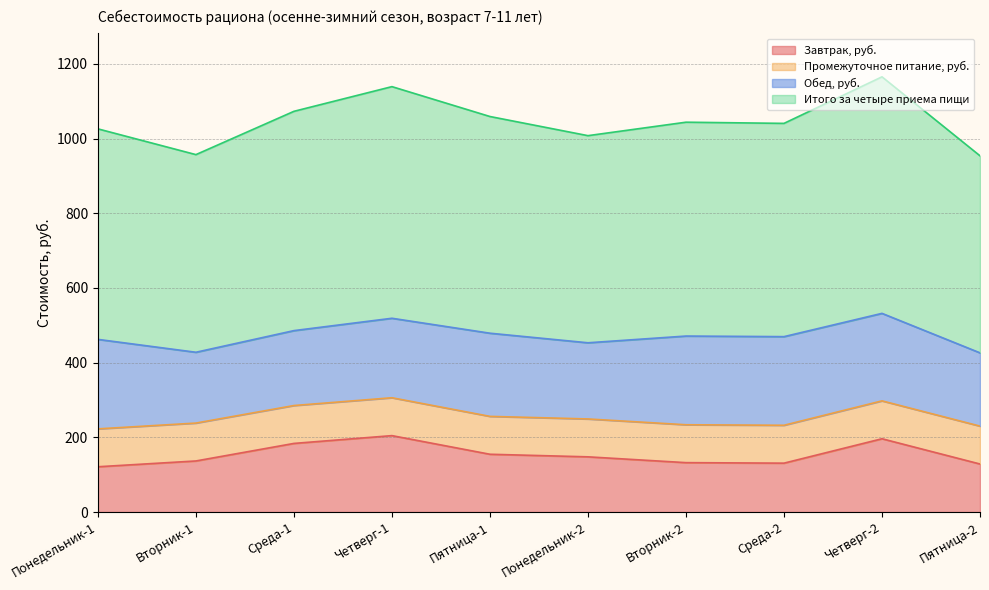

Does the chart display data point markers on the line(s)?

No